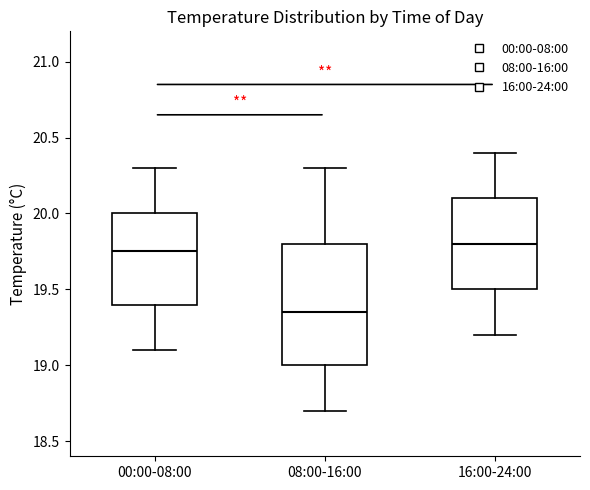

Reading left to right, read every box against the y-axis: the position of its median line, the range the box covers, and the ends of its whiskers. The values are not printed on the chart, so give them approximately, as read against the axis.

00:00-08:00: median 19.75, box 19.40 to 20.00, whiskers 19.10 to 20.30
08:00-16:00: median 19.35, box 19.00 to 19.80, whiskers 18.70 to 20.30
16:00-24:00: median 19.80, box 19.50 to 20.10, whiskers 19.20 to 20.40